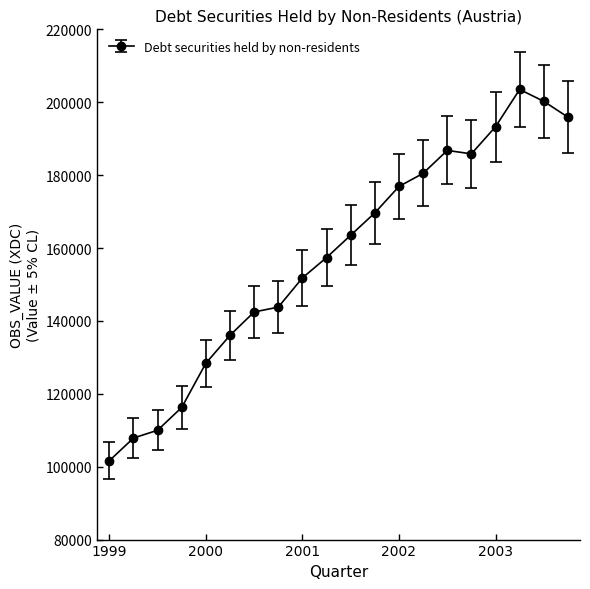

What is the smallest value displayed?

101631